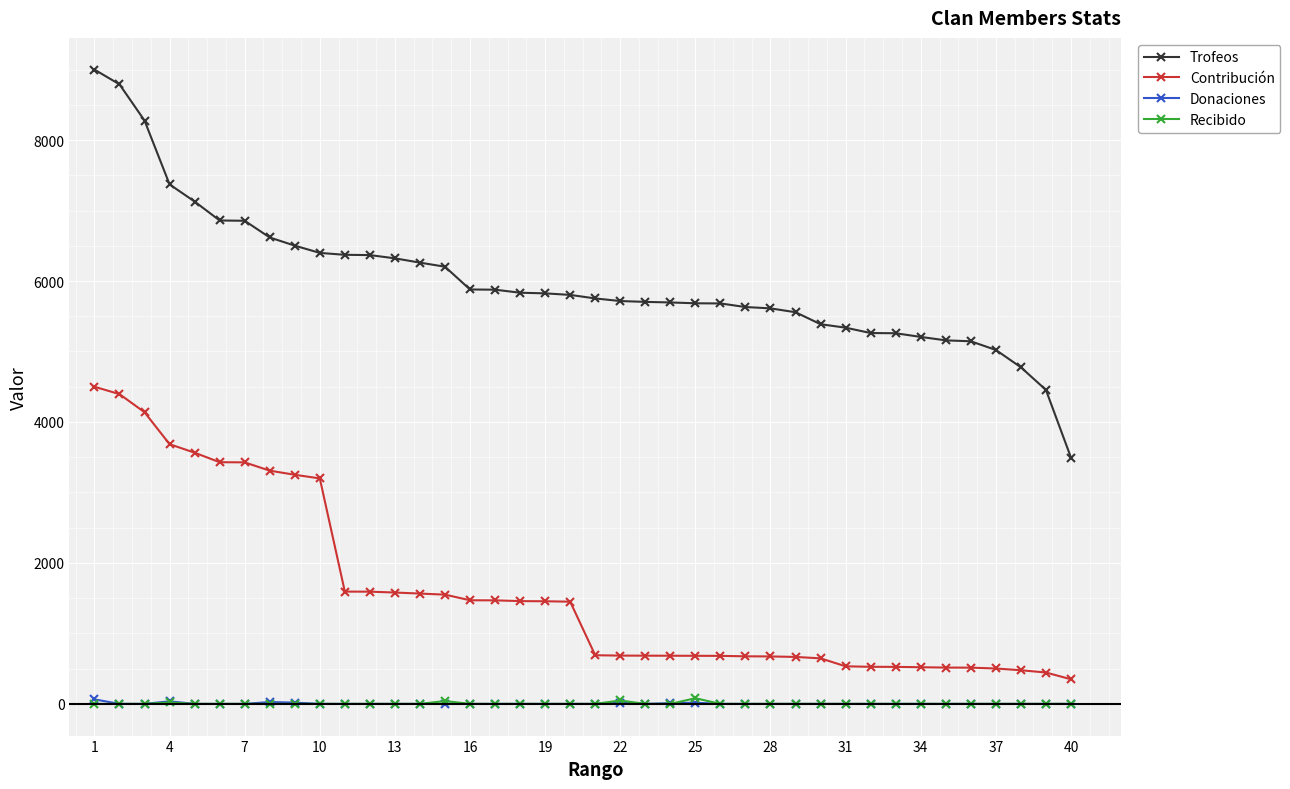

Which series has the largest total across all categories?

Trofeos